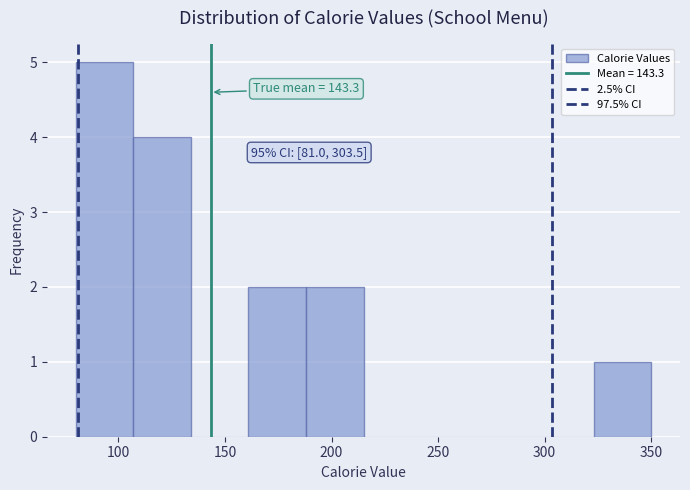

Which range on the x-axis has the tallest bar?

80 to 107